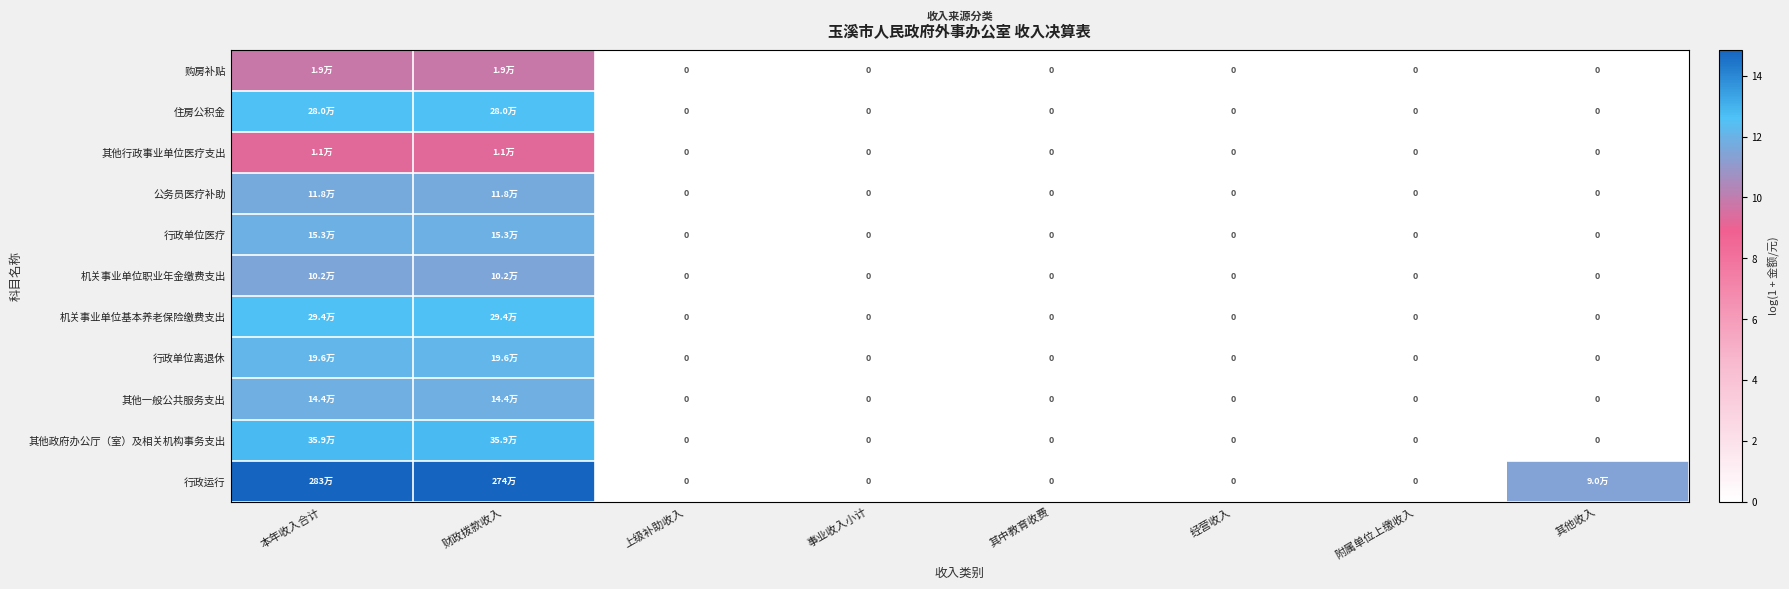

The 其他一般公共服务支出 series shows 0.0 at 经营收入. True or false?

True